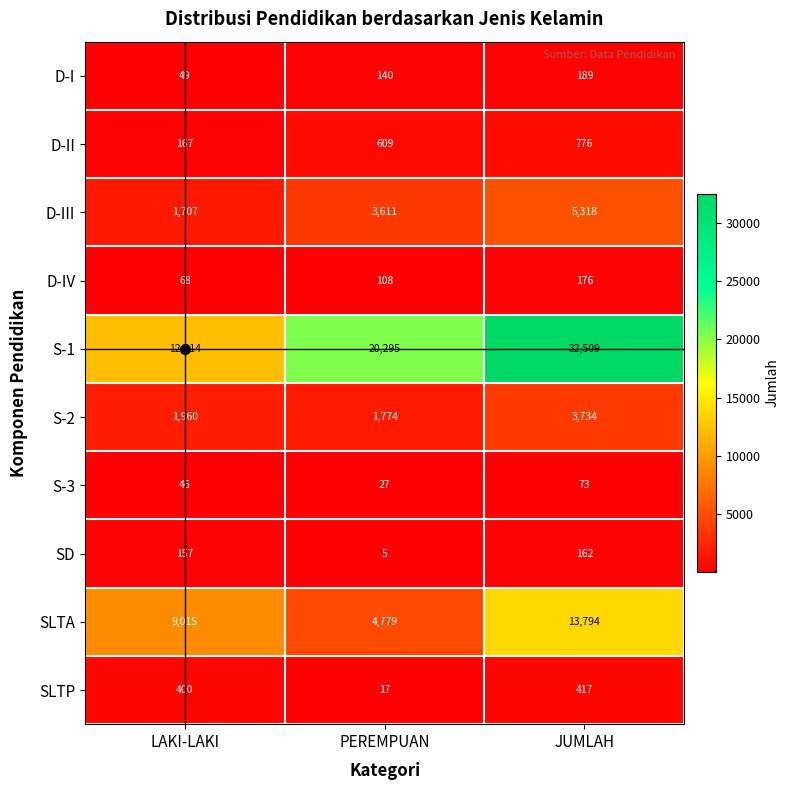

What is the difference between the highest and lowest values at LAKI-LAKI?

12168